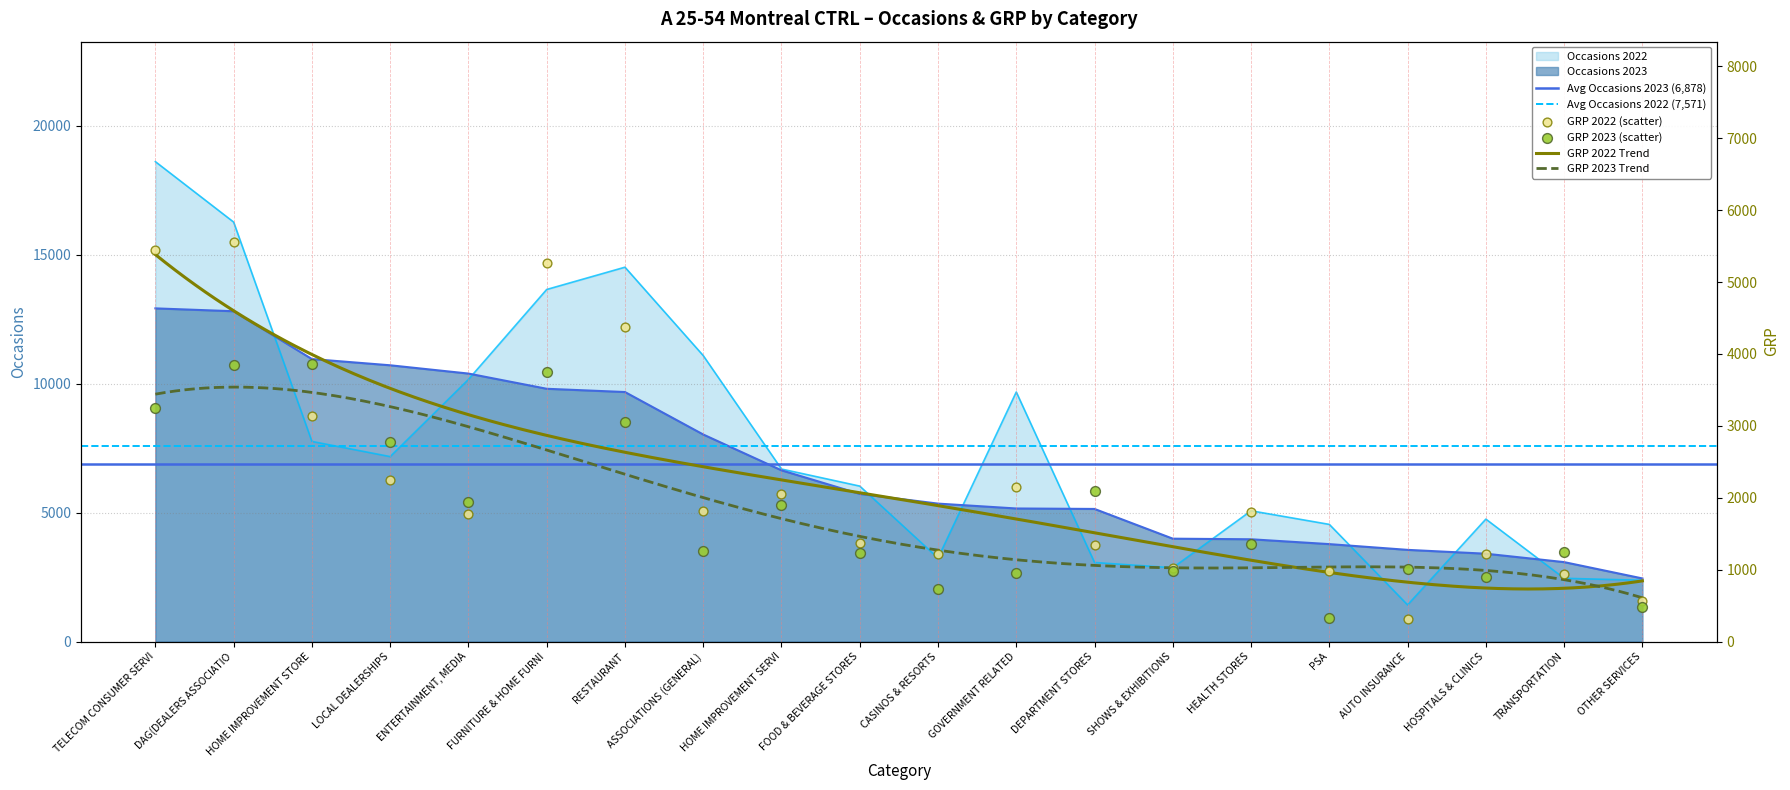

At which category is the sum across all series the highest?

TELECOM CONSUMER SERVI